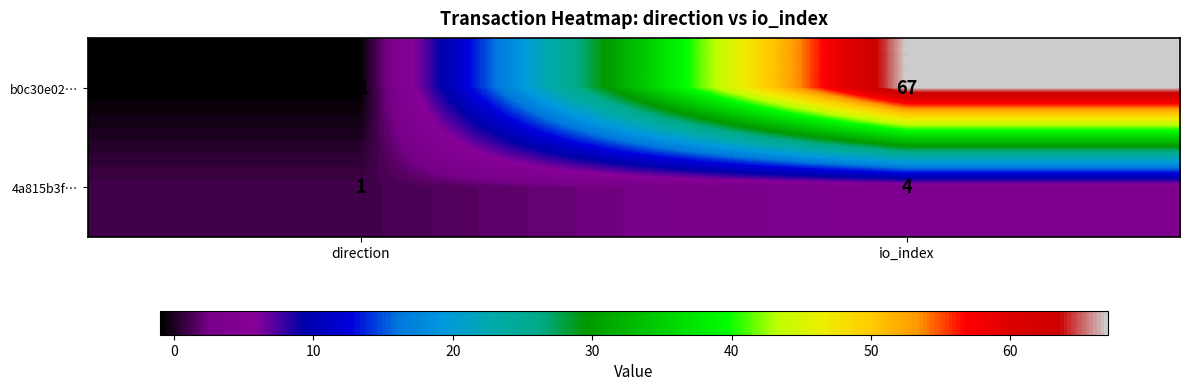

Which series has the largest total across all categories?

b0c30e02…